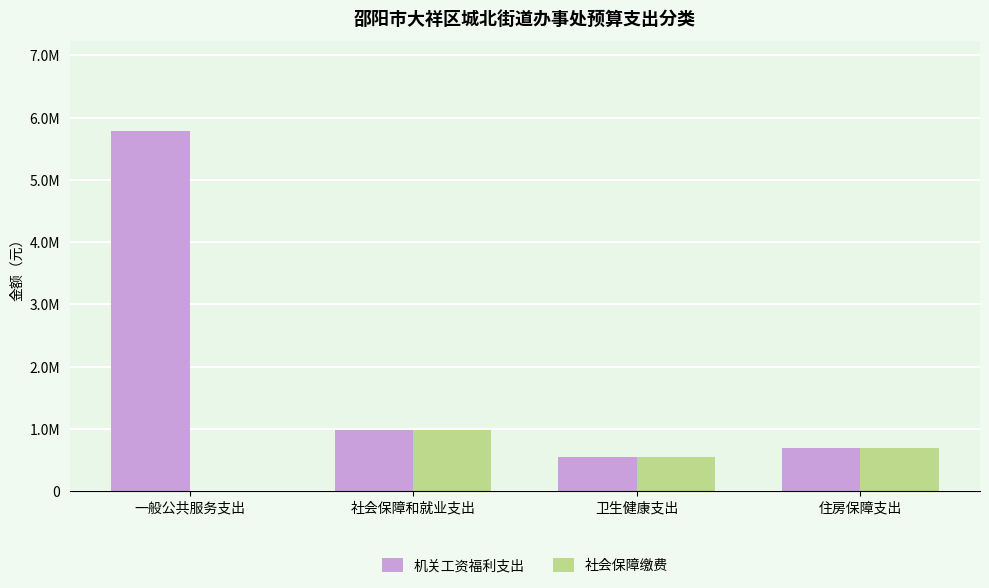

Are the bars grouped side by side (vs. stacked)?

Yes